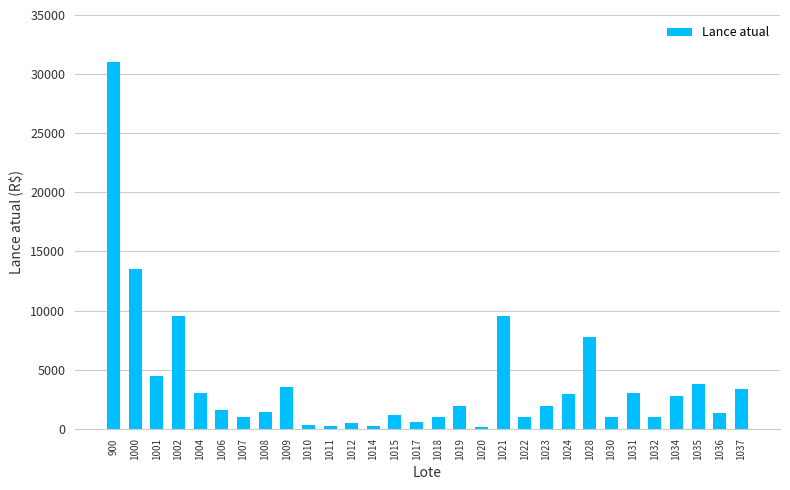

Are the bars grouped side by side (vs. stacked)?

No